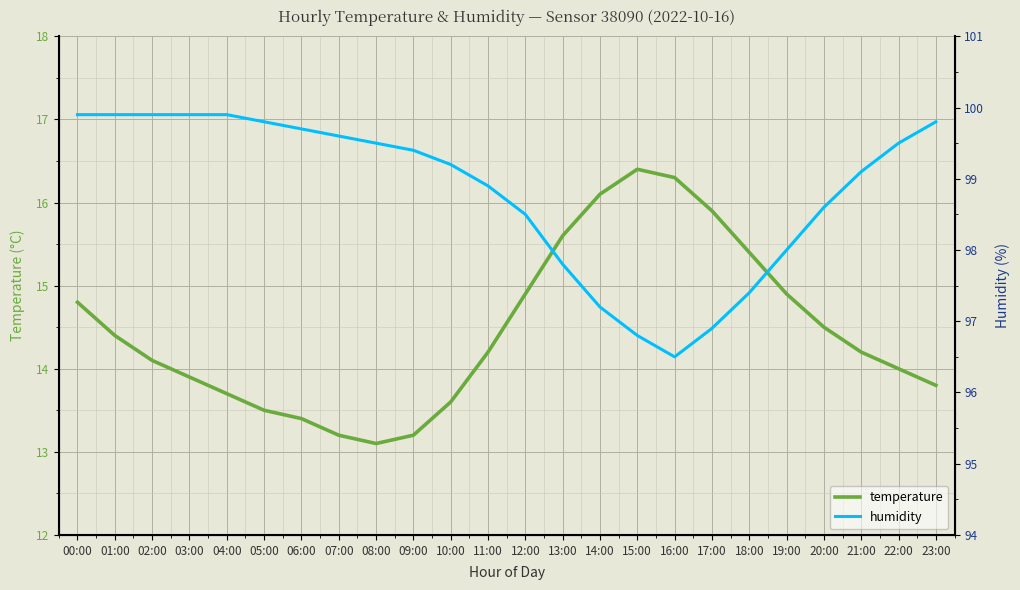

What is the average value of the temperature series?

14.5